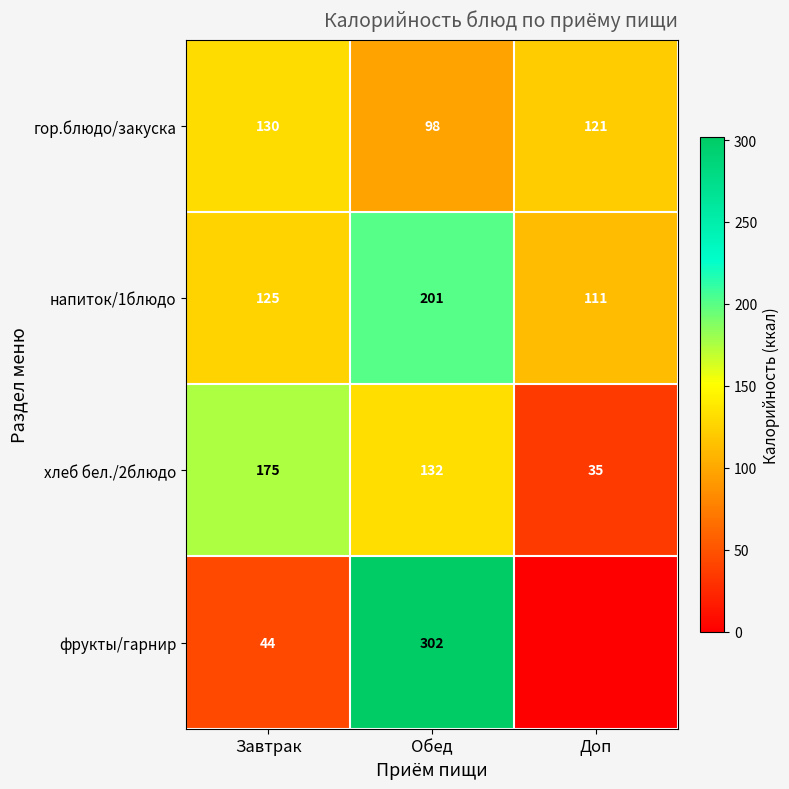

At which category is the sum across all series the highest?

Обед